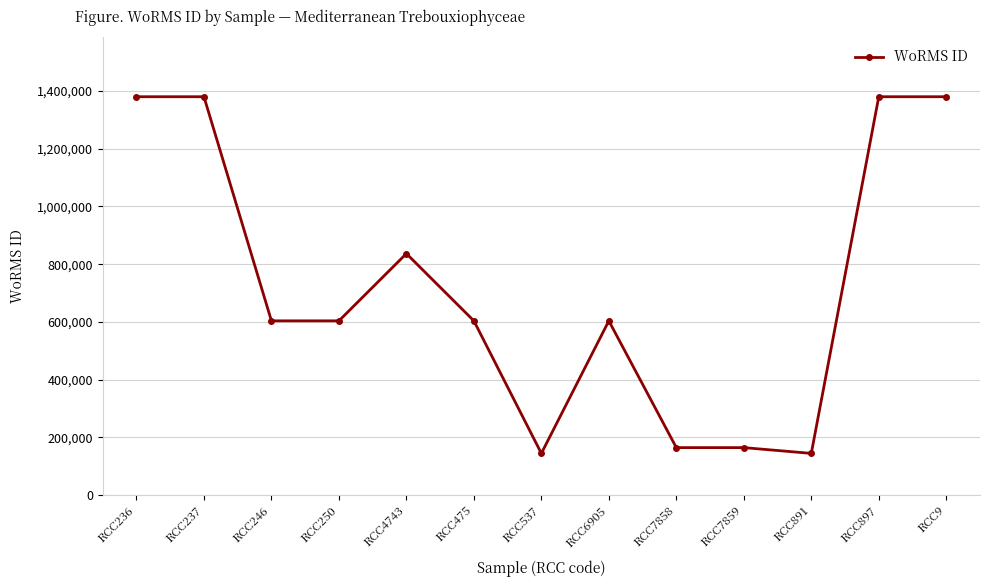

Does the chart have visible grid lines?

Yes